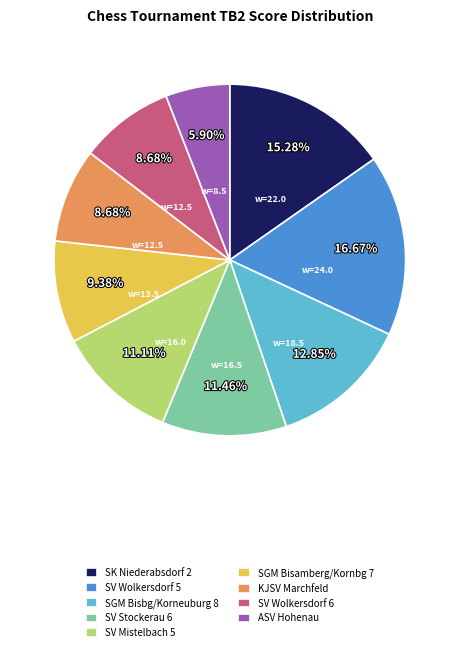

Combined, do SGM Bisbg/Korneuburg 8 and SK Niederabsdorf 2 account for over 50%?

No